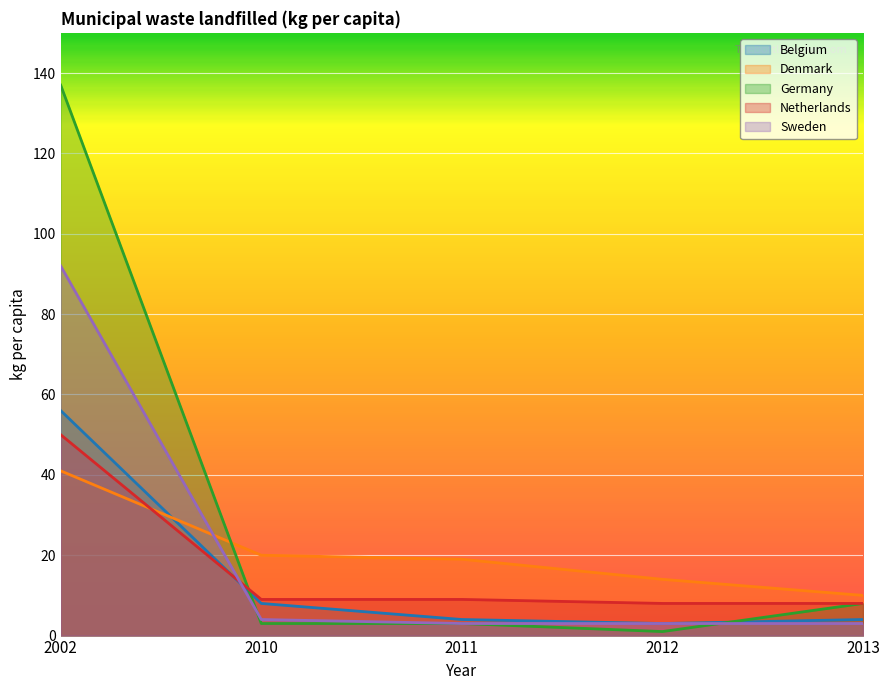

Between 2012 and 2013, which is larger?

2013